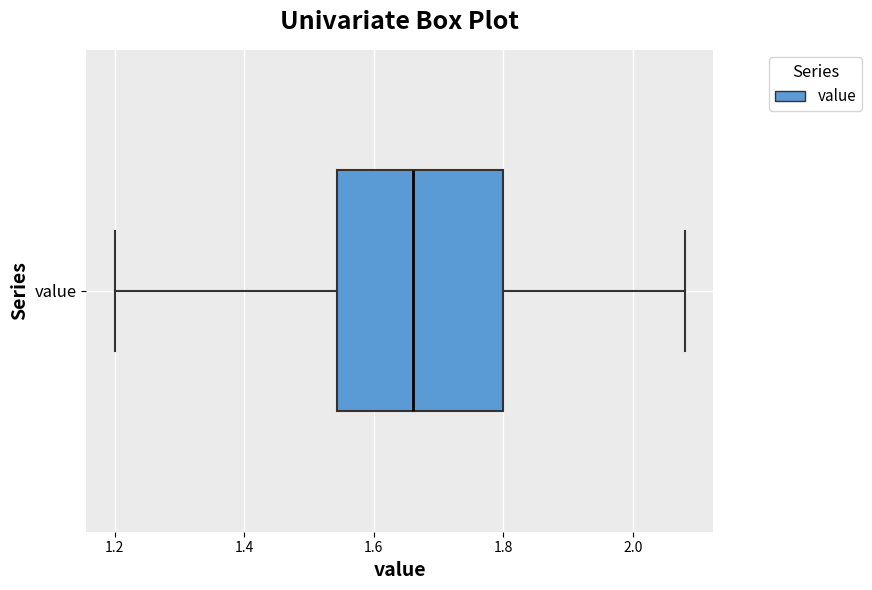

Read this box plot against the x-axis: the position of the median line, the range covered by the box, and the ends of both whiskers. The values are not printed on the chart, so give them approximately, as read against the axis.

median 1.66, box 1.54 to 1.80, whiskers 1.20 to 2.08